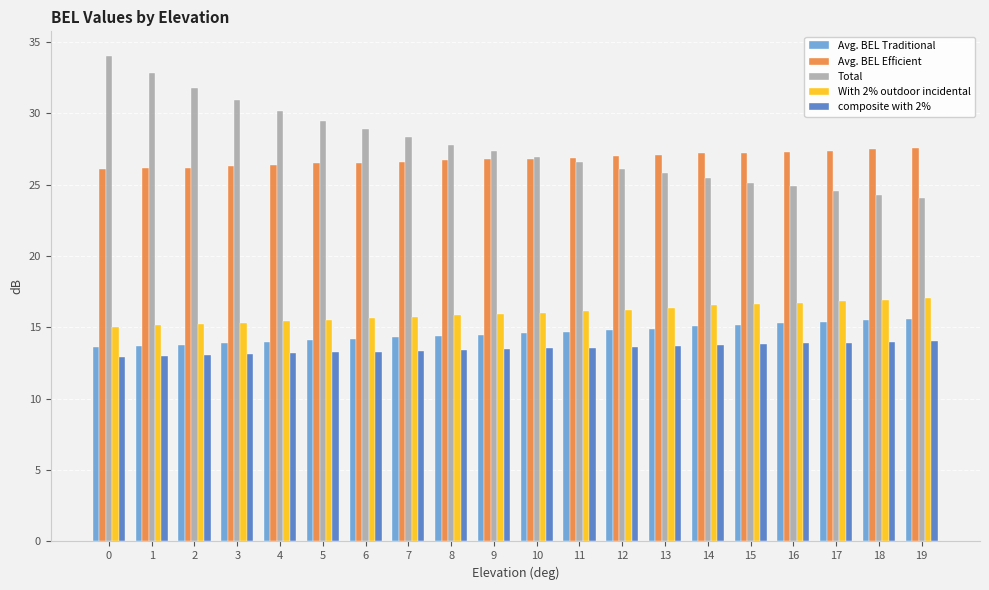

True or false: Avg. BEL Efficient has a value of 26.1 at 0.

True